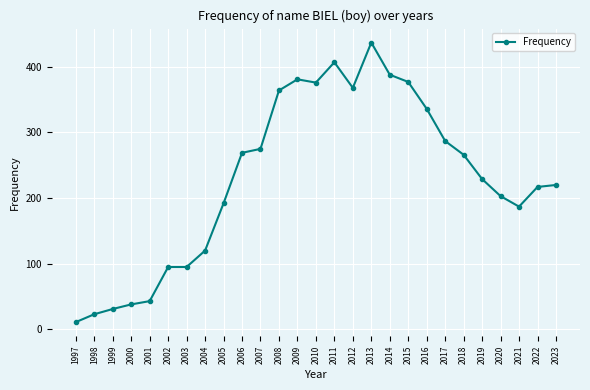

How many lines are shown in the chart?

1